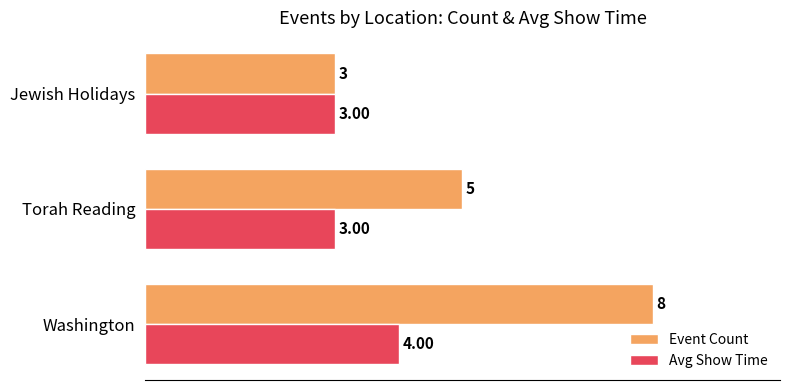

Rank the categories by Event Count value from lowest to highest.

Jewish Holidays, Torah Reading, Washington